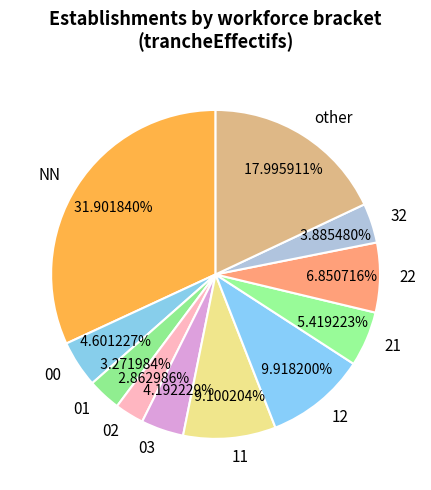

Is it true that 22 is 12% of the pie?

False